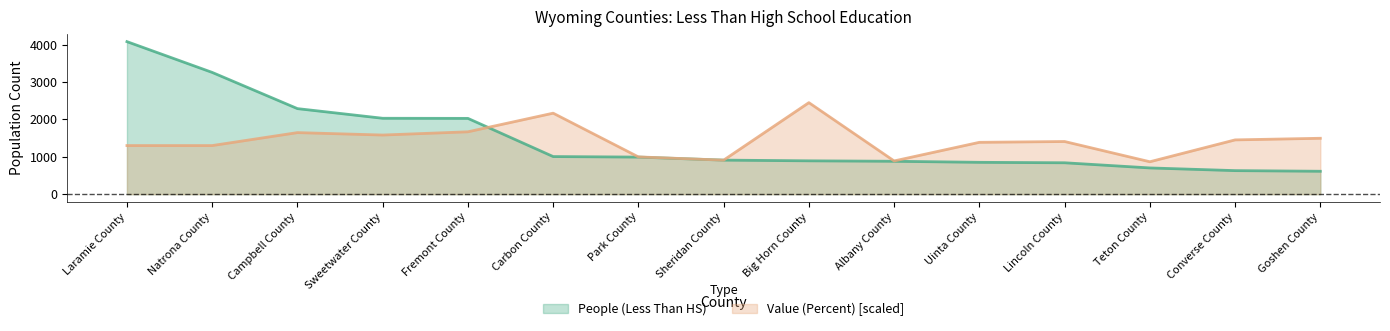

What is the total value across all series at Converse County?

2079.8